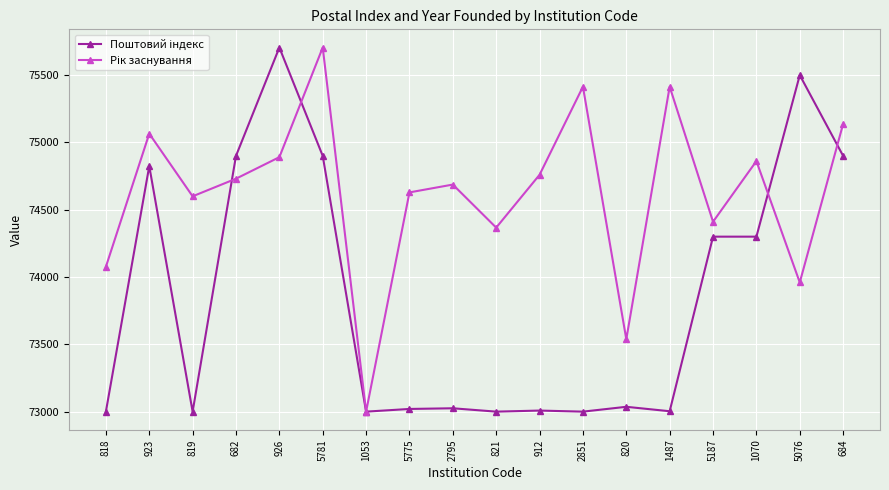

What is the difference between the highest and lowest values at 5781?

805.0